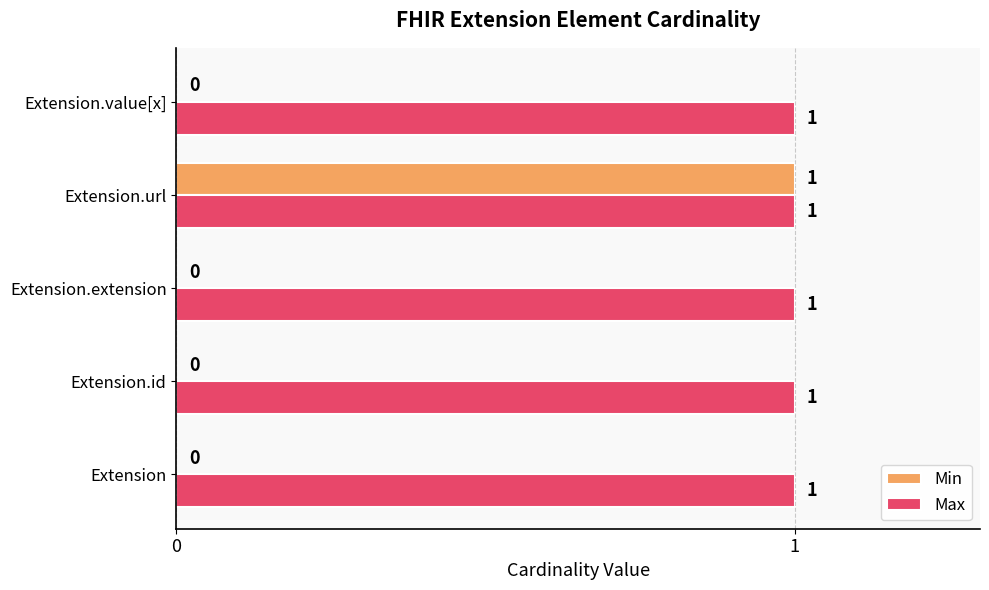

The Min series shows 0 at Extension.extension. True or false?

True